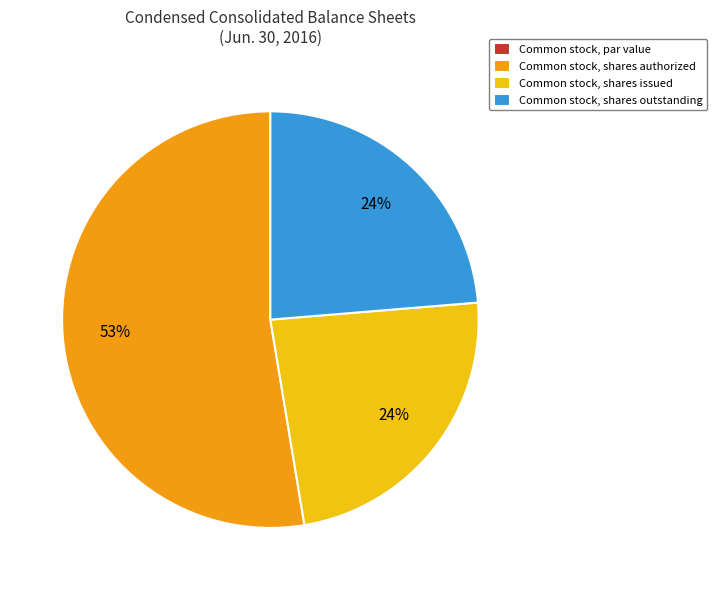

To the nearest percent, what is the average slice percentage?

25%